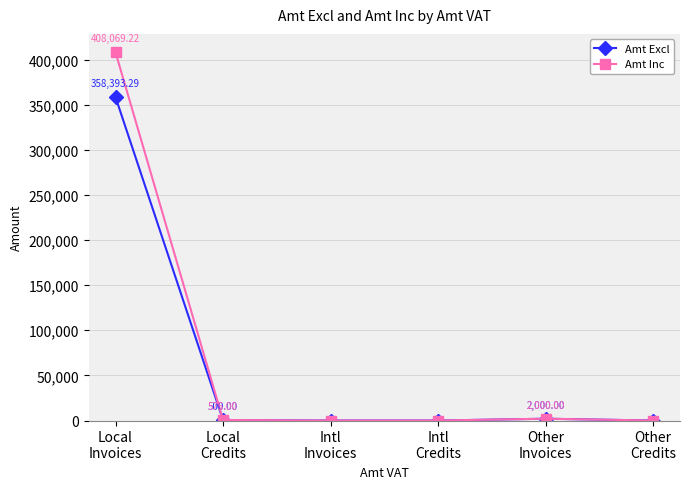

How many distinct data groups are displayed?

2